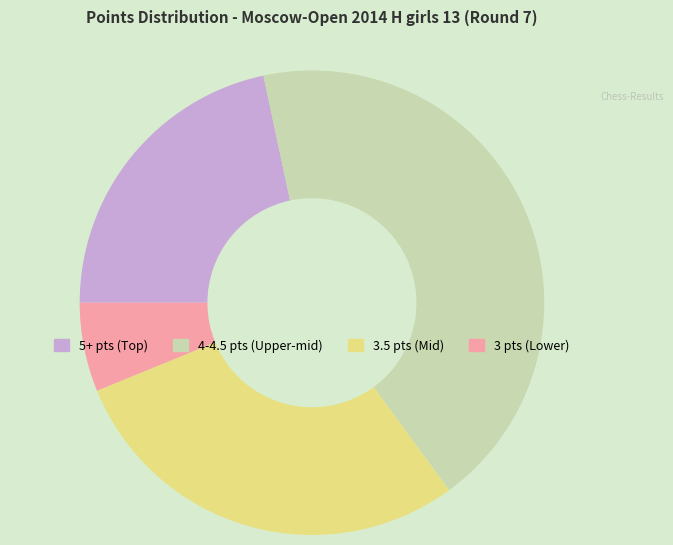

Is there any slice that represents more than half of the pie?

No